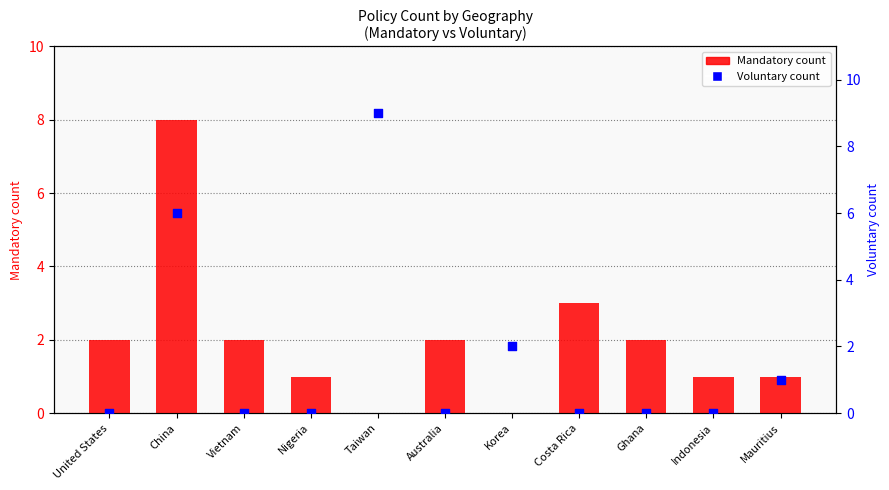

Which series contains the highest Y value?

Voluntary